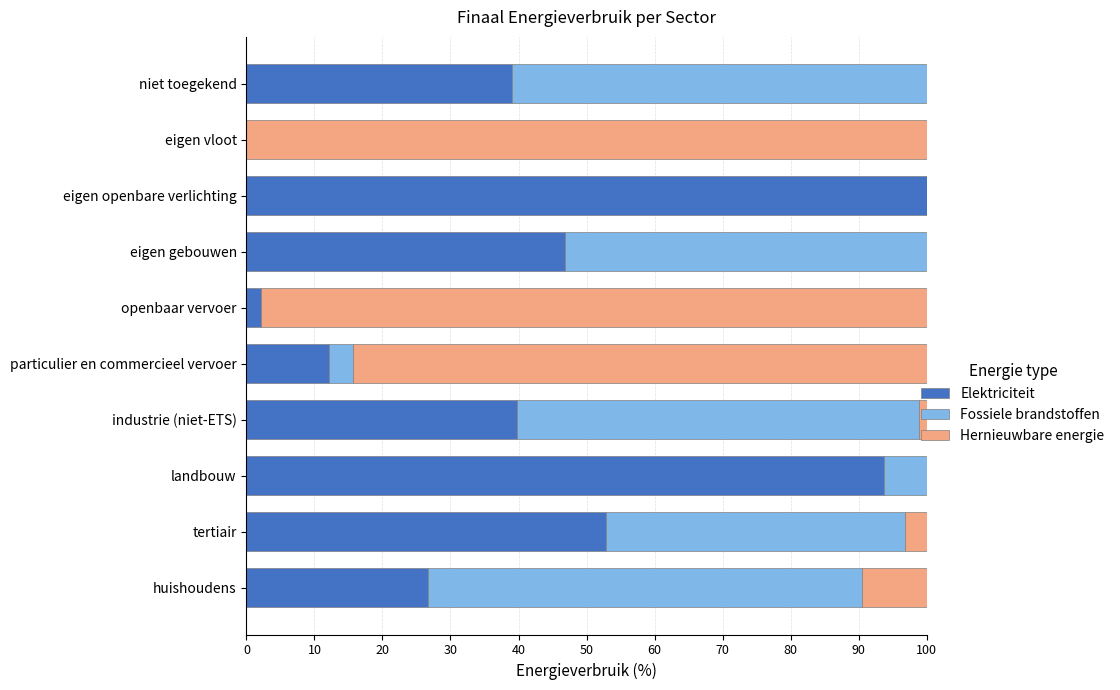

What is the average value of the Elektriciteit series?

41.3